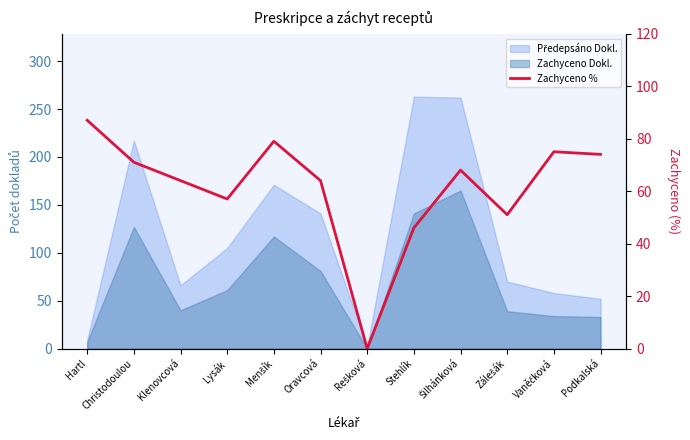

Reading left to right, list all the values displayed in this chart.

Hartl=87.0	Christodoulou=71.0	Klenovcová=64.0	Lysák=57.0	Menšík=79.0	Oravcová=64.0	Rešková=0.0	Stehlík=46.0	Šilhánková=68.0	Zálešák=51.0	Vaněčková=75.0	Podkalská=74.0